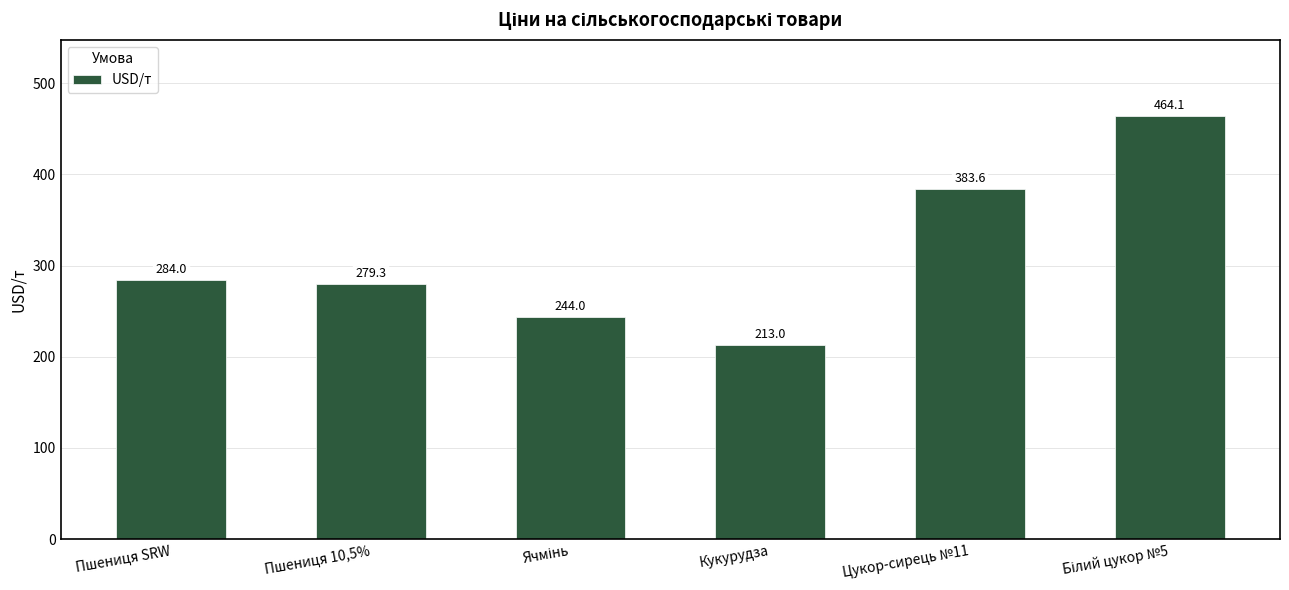

How many bars are there in total?

6